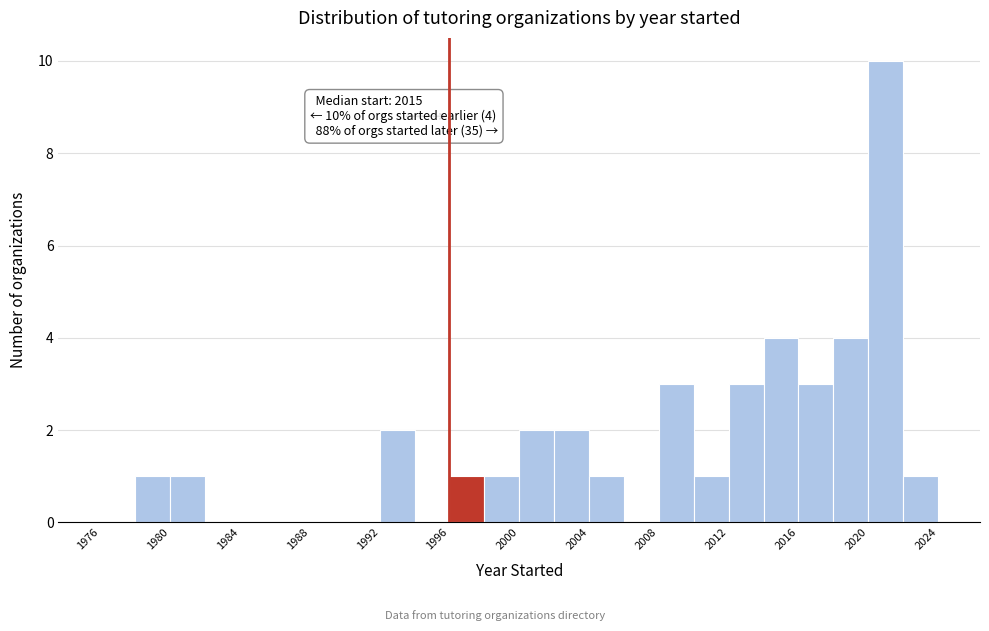

Over which range of the x-axis is the bar tallest?

2020 to 2022